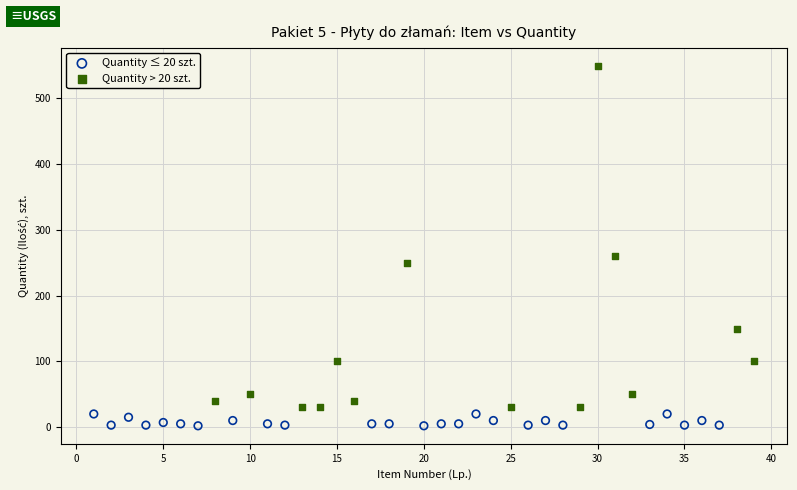

What are all the series names shown in the legend?

Quantity ≤ 20 szt., Quantity > 20 szt.